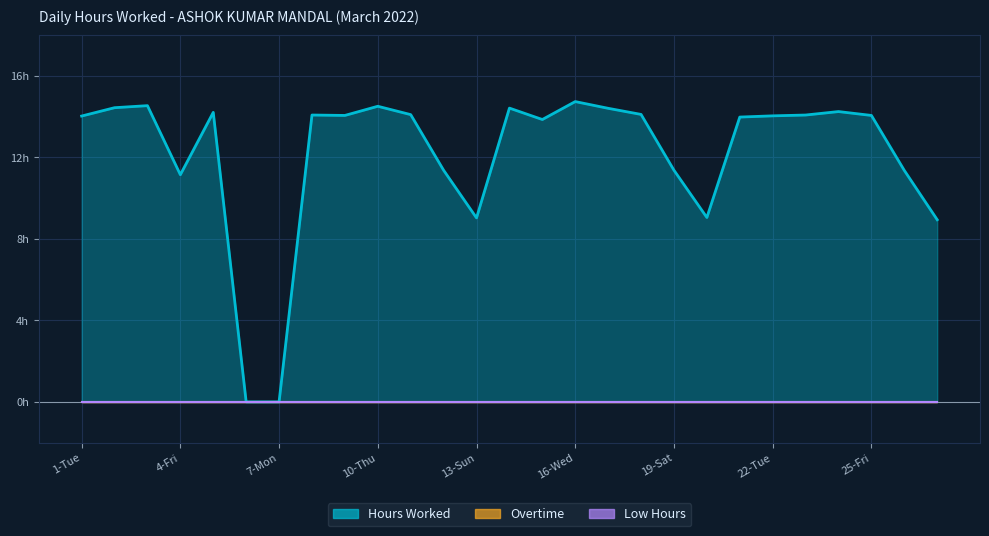

Reading left to right, transcribe all the data shown in this chart.

Hours Worked: 1-Tue=14.0	2-Wed=14.4	3-Thu=14.5	4-Fri=11.2	5-Sat=14.2	6-Sun=0.0	7-Mon=0.0	8-Tue=14.1	9-Wed=14.1	10-Thu=14.5	11-Fri=14.1	12-Sat=11.4	13-Sun=9.0	14-Mon=14.4	15-Tue=13.9	16-Wed=14.7	17-Thu=14.4	18-Fri=14.1	19-Sat=11.4	20-Sun=9.1	21-Mon=14.0	22-Tue=14.0	23-Wed=14.1	24-Thu=14.2	25-Fri=14.1	26-Sat=11.4	27-Sun=8.9
Overtime: 1-Tue=0.0	2-Wed=0.0	3-Thu=0.0	4-Fri=0.0	5-Sat=0.0	6-Sun=0.0	7-Mon=0.0	8-Tue=0.0	9-Wed=0.0	10-Thu=0.0	11-Fri=0.0	12-Sat=0.0	13-Sun=0.0	14-Mon=0.0	15-Tue=0.0	16-Wed=0.0	17-Thu=0.0	18-Fri=0.0	19-Sat=0.0	20-Sun=0.0	21-Mon=0.0	22-Tue=0.0	23-Wed=0.0	24-Thu=0.0	25-Fri=0.0	26-Sat=0.0	27-Sun=0.0
Low Hours: 1-Tue=0.0	2-Wed=0.0	3-Thu=0.0	4-Fri=0.0	5-Sat=0.0	6-Sun=0.0	7-Mon=0.0	8-Tue=0.0	9-Wed=0.0	10-Thu=0.0	11-Fri=0.0	12-Sat=0.0	13-Sun=0.0	14-Mon=0.0	15-Tue=0.0	16-Wed=0.0	17-Thu=0.0	18-Fri=0.0	19-Sat=0.0	20-Sun=0.0	21-Mon=0.0	22-Tue=0.0	23-Wed=0.0	24-Thu=0.0	25-Fri=0.0	26-Sat=0.0	27-Sun=0.0